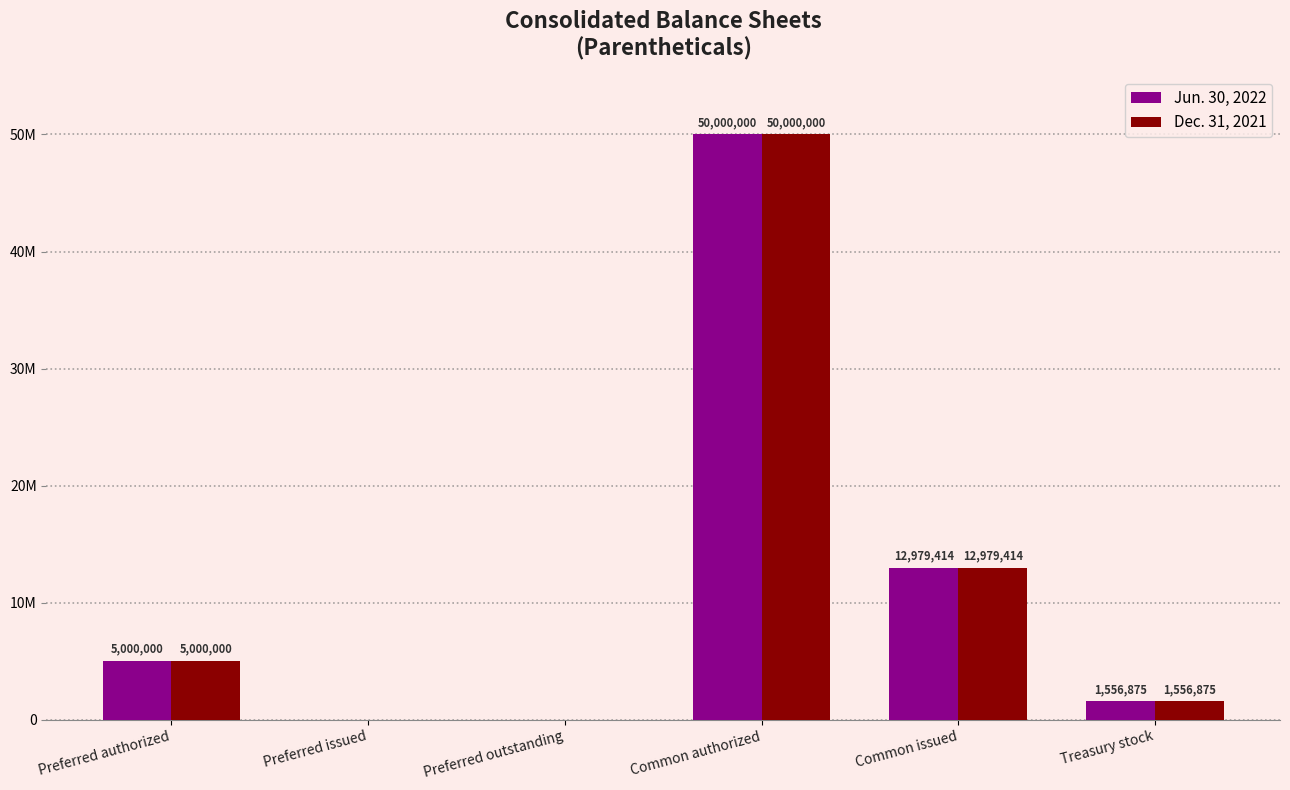

Rank the categories by Dec. 31, 2021 value from lowest to highest.

Preferred issued, Preferred outstanding, Treasury stock, Preferred authorized, Common issued, Common authorized